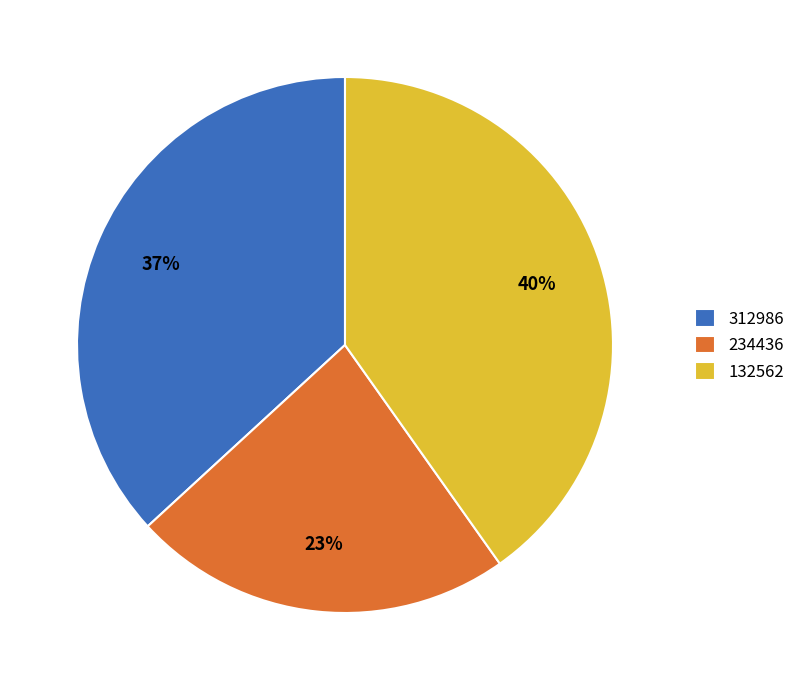

Is there a majority slice in this chart?

No